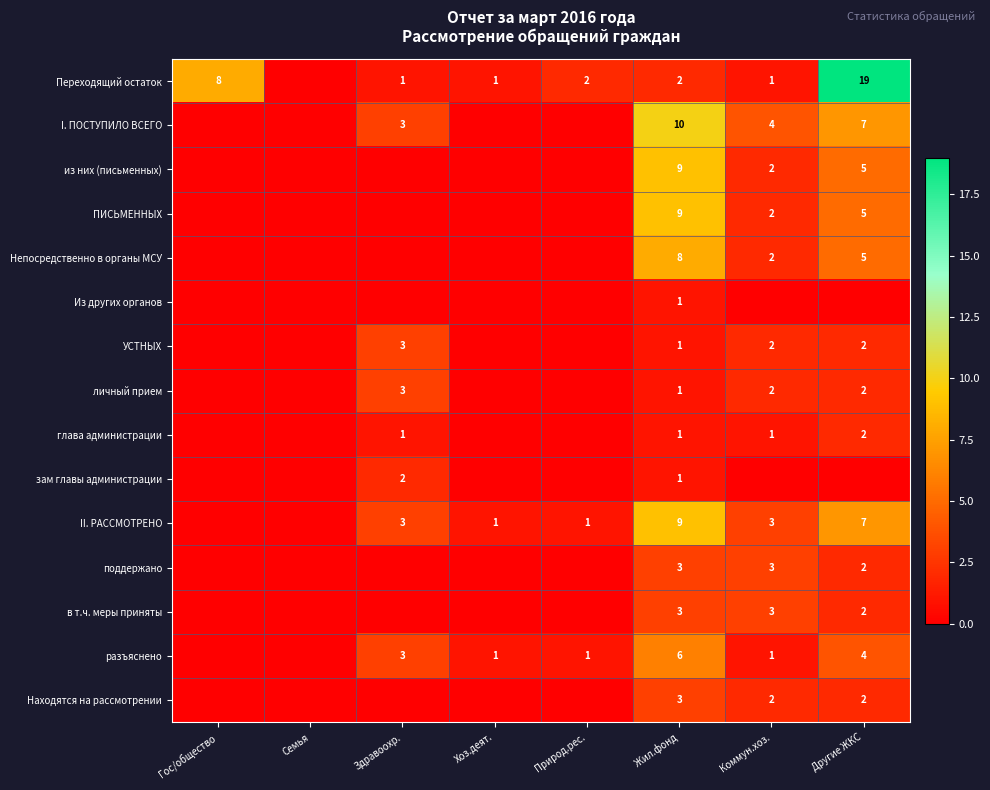

Is it true that II. РАССМОТРЕНО equals 3 at Коммун.хоз.?

True